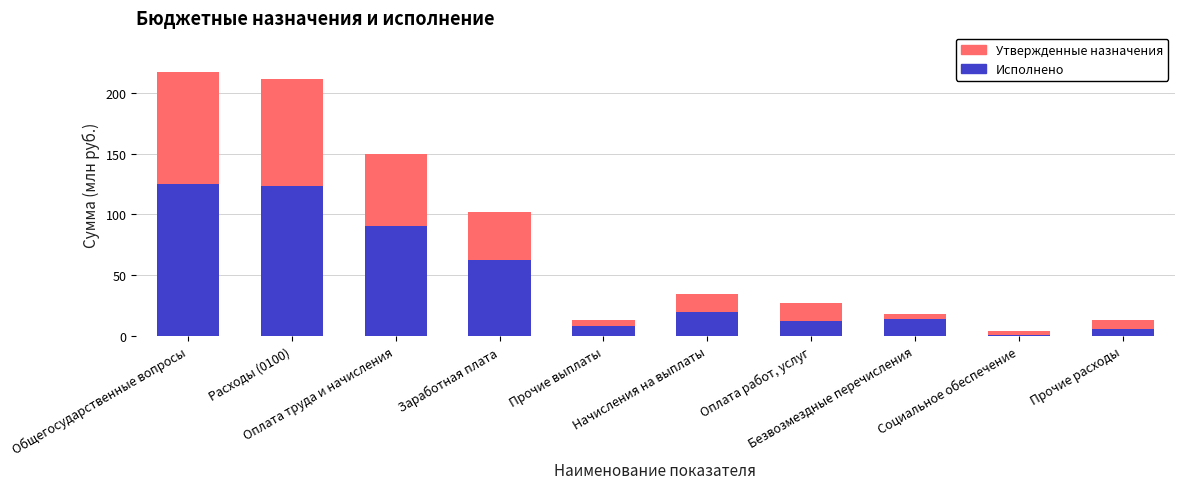

What is the maximum value for Исполнено?

125.0